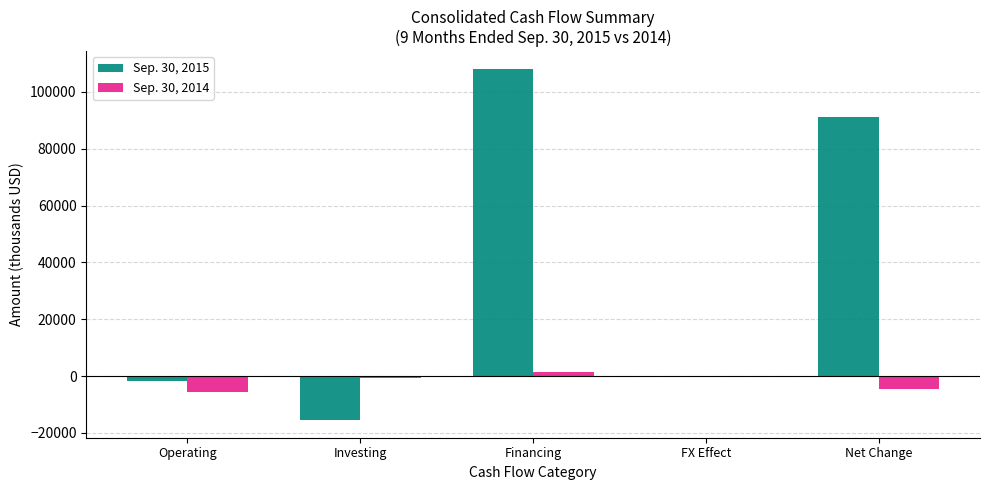

Is it true that Sep. 30, 2015 equals -6865 at Investing?

False